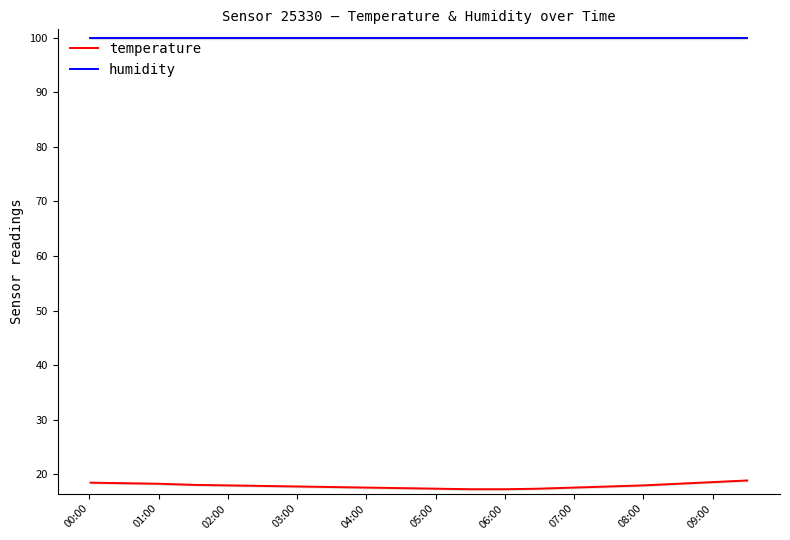

What is the minimum value shown in the chart?

17.3